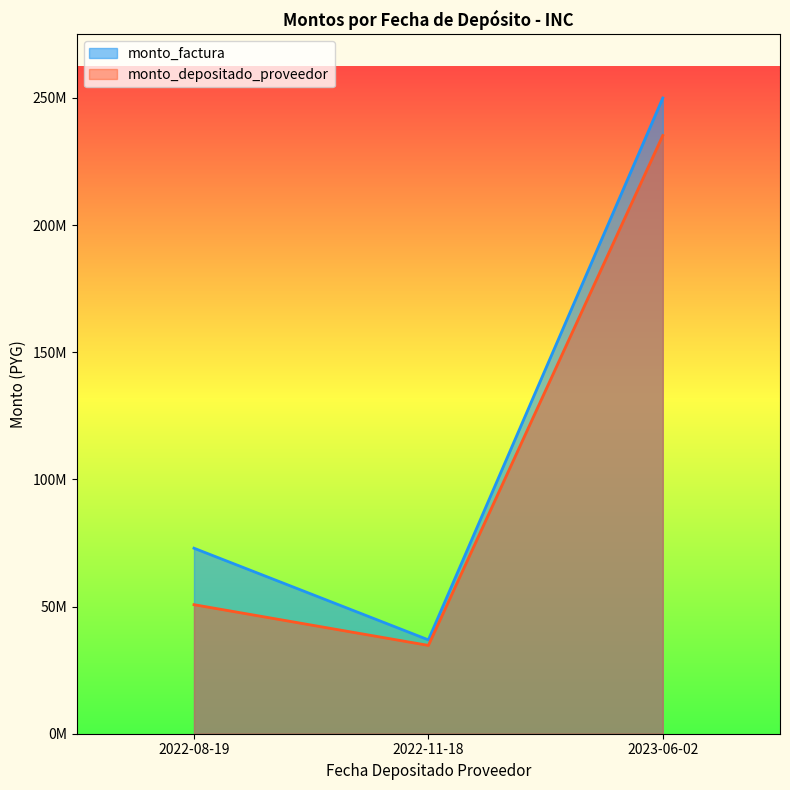

The monto_depositado_proveedor series shows 50742983 at 2022-08-19. True or false?

True